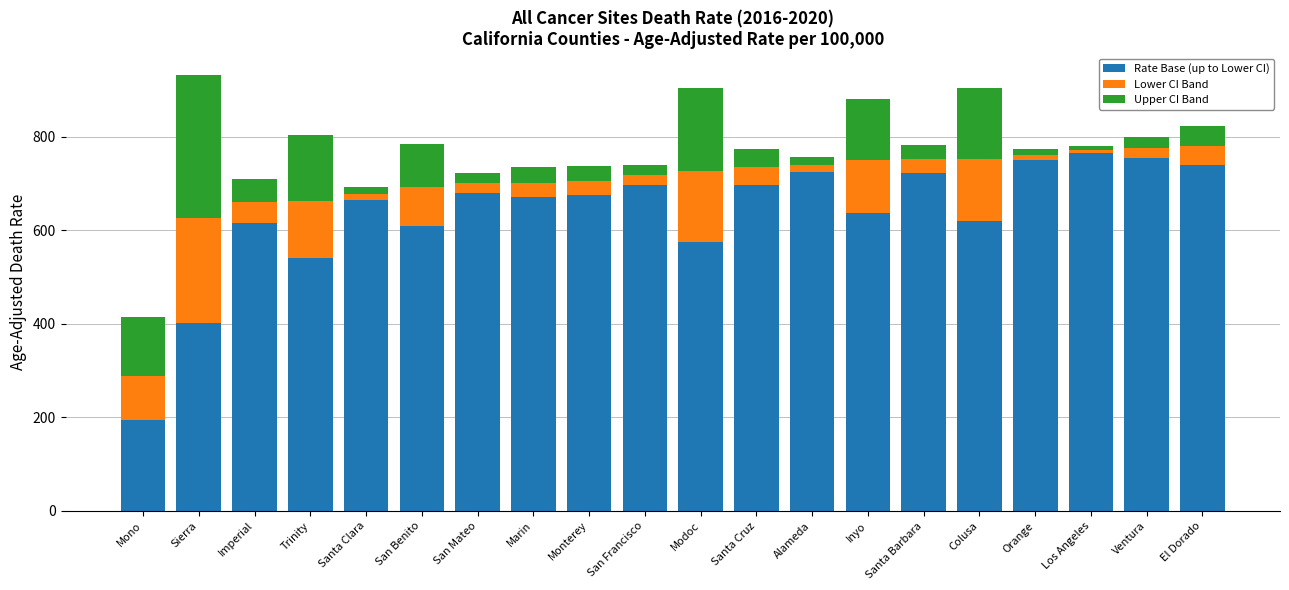

The value of Rate Base (up to Lower CI) at Santa Cruz is 697.0. True or false?

True